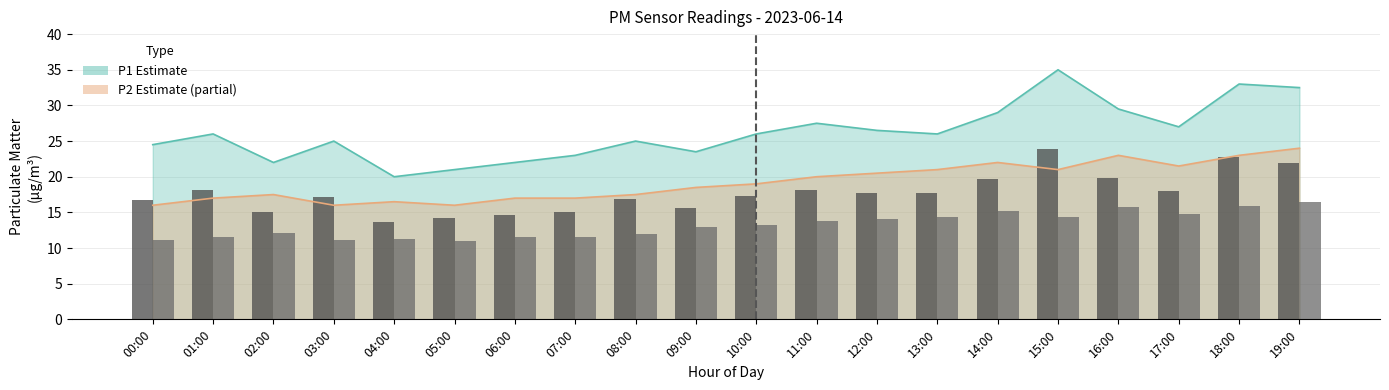

Which series changed the most between 13:00 and 14:00?

P1